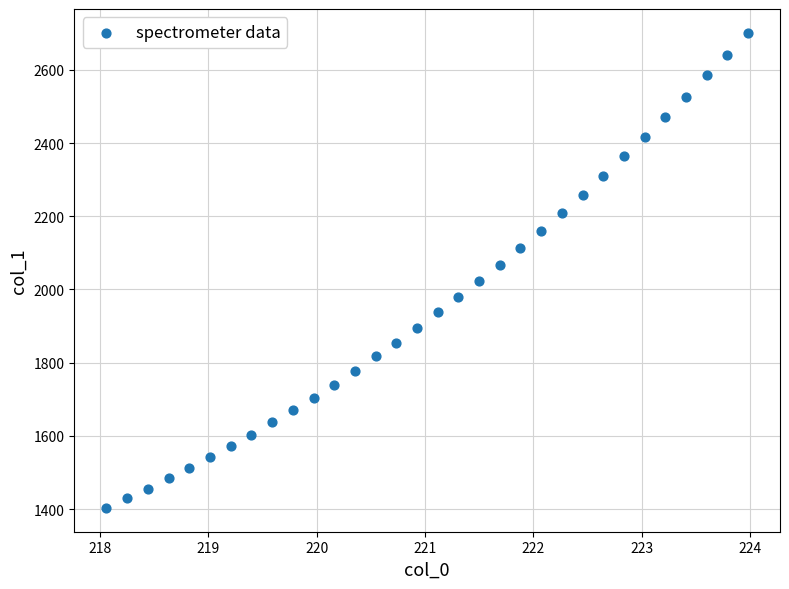

What is the range of X values (max minus min)?

5.9